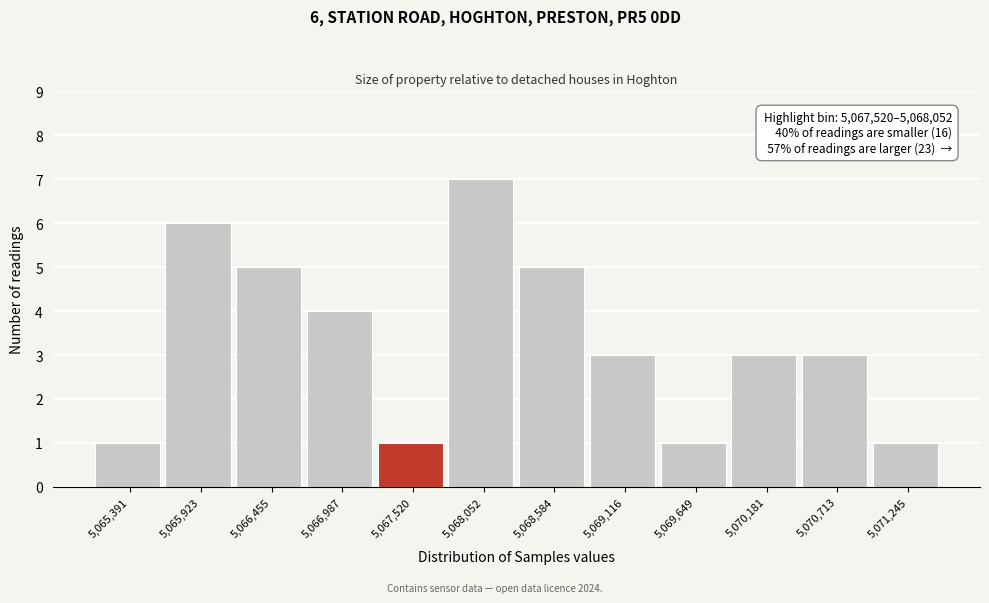

Reading left to right, extract all data points from this chart.

1	6	5	4	1	7	5	3	1	3	3	1